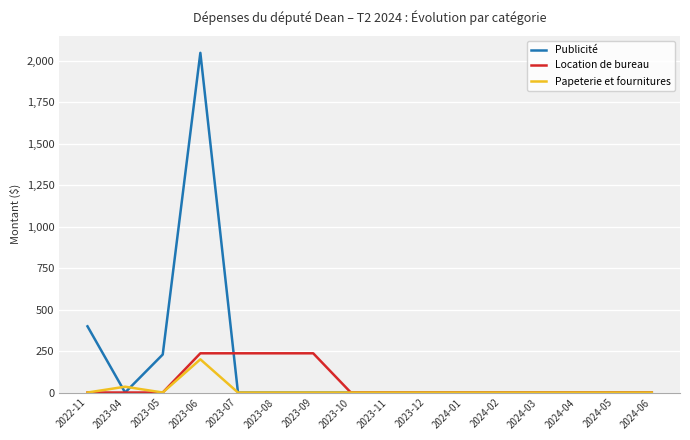

Which series has the largest total across all categories?

Publicité